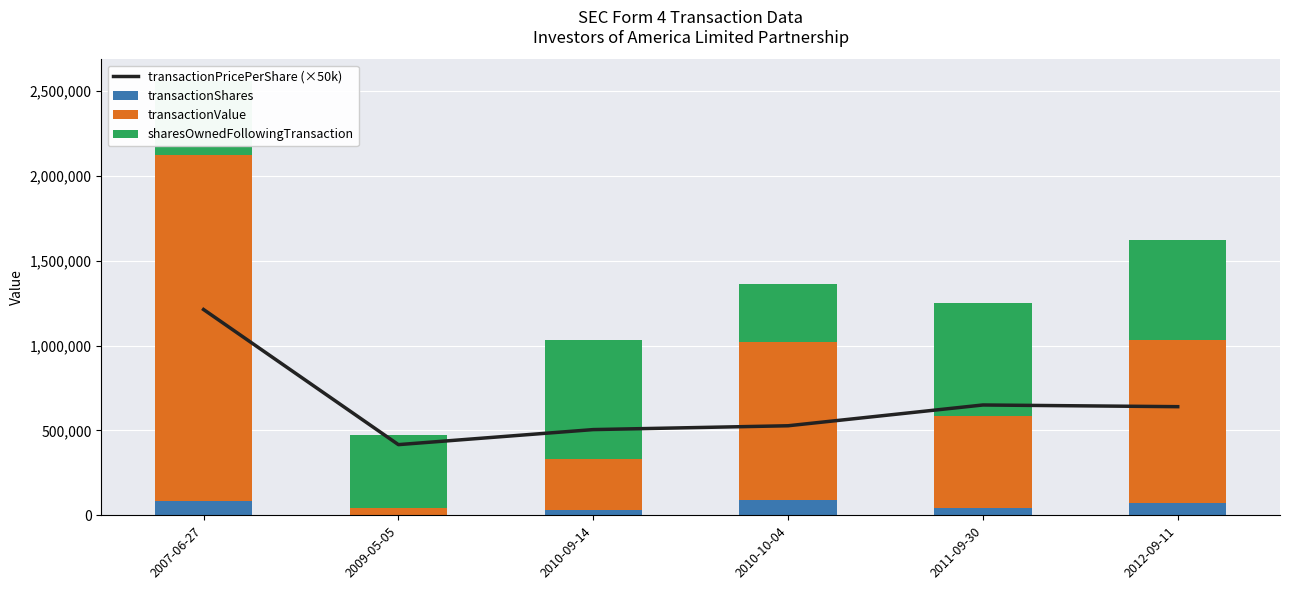

Where does the transactionValue series first go above 930627?

2007-06-27